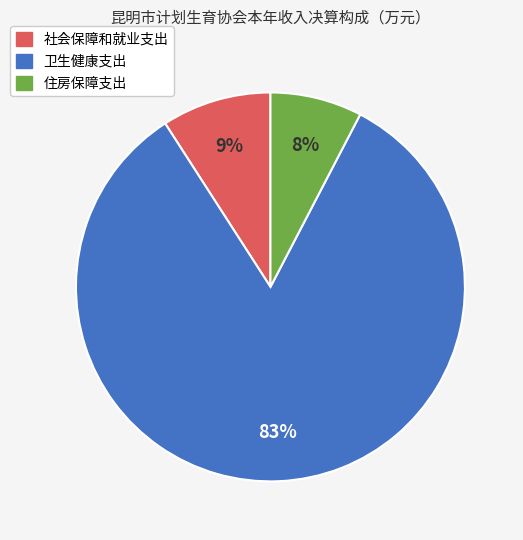

Which has a higher value, 住房保障支出 or 卫生健康支出?

卫生健康支出